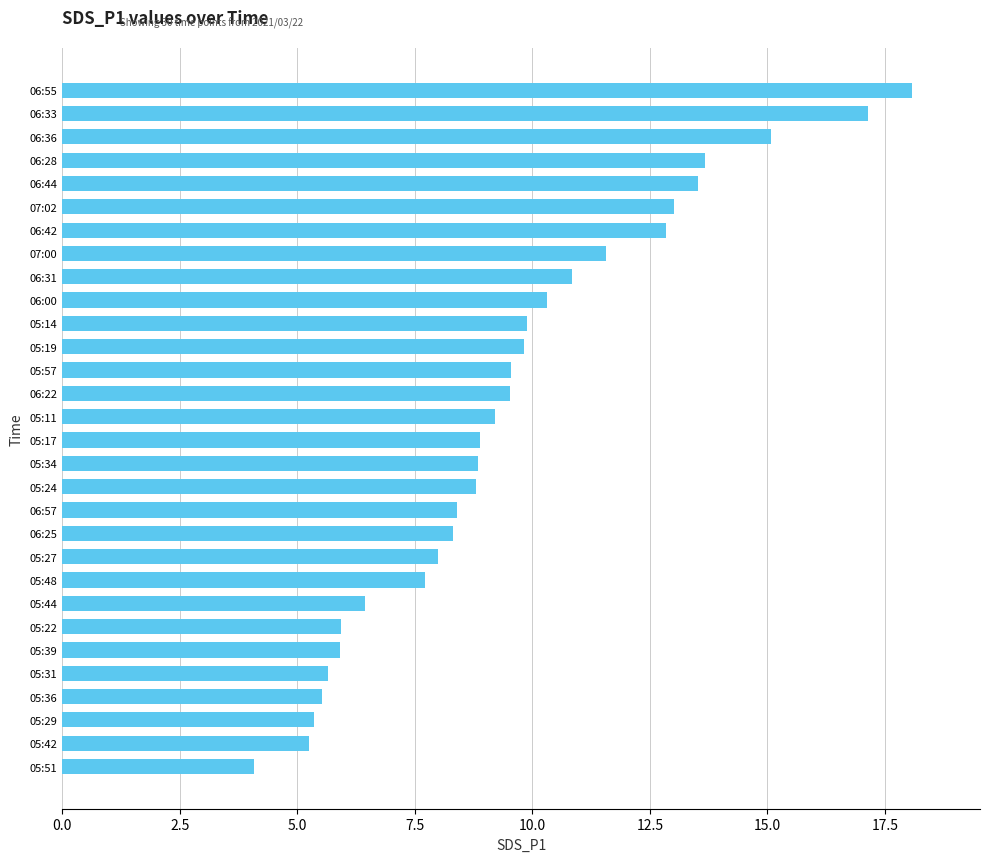

What is the minimum value shown in the chart?

4.1